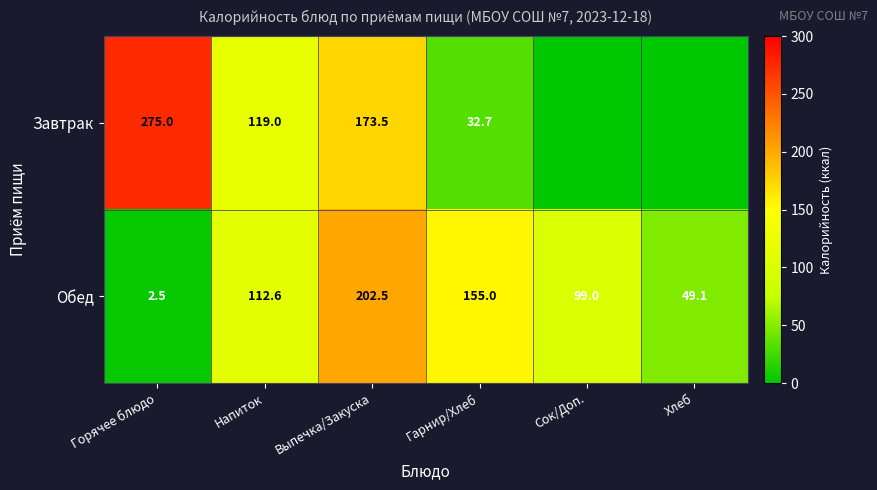

What is the sum of all Обед values?

620.7